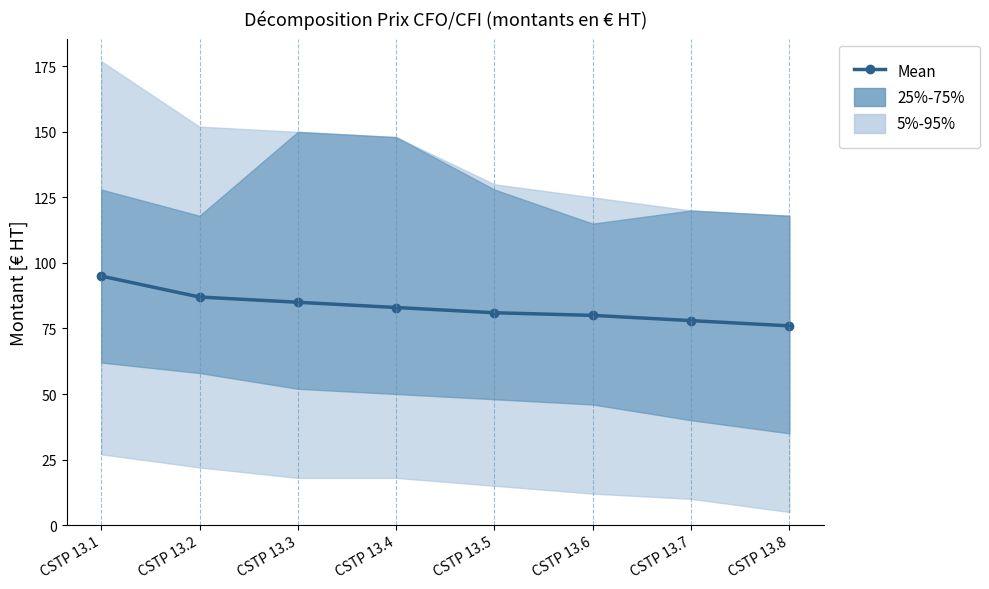

What is the approximate value at CSTP 13.8?

76